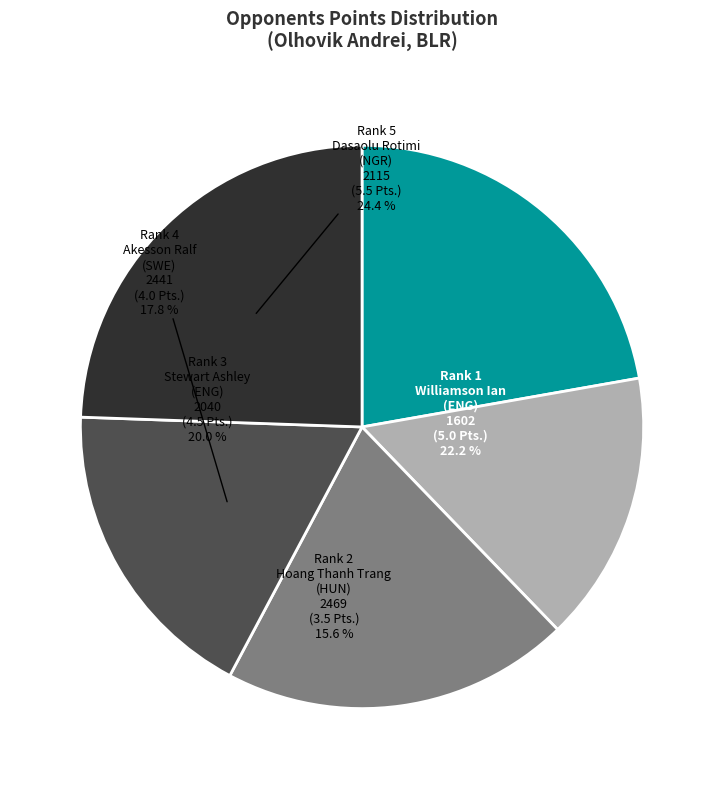

How many segments does this pie chart have?

5